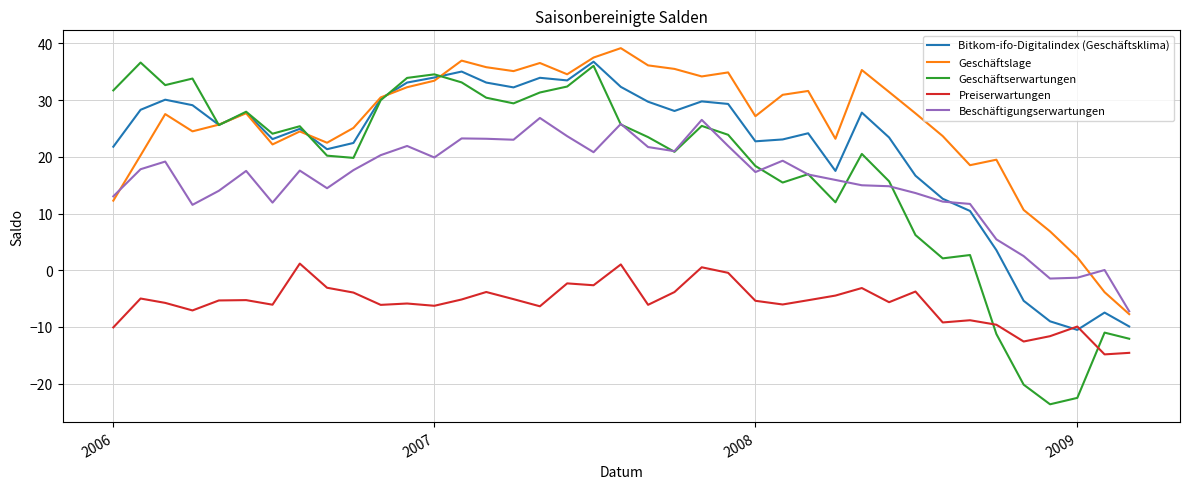

How many lines are shown in the chart?

5